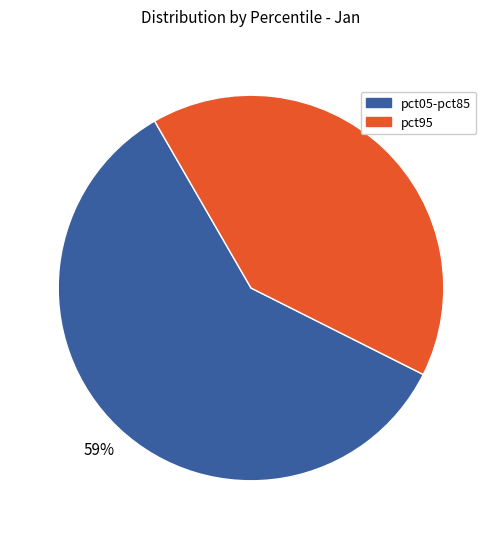

How many slices are in this pie chart?

2